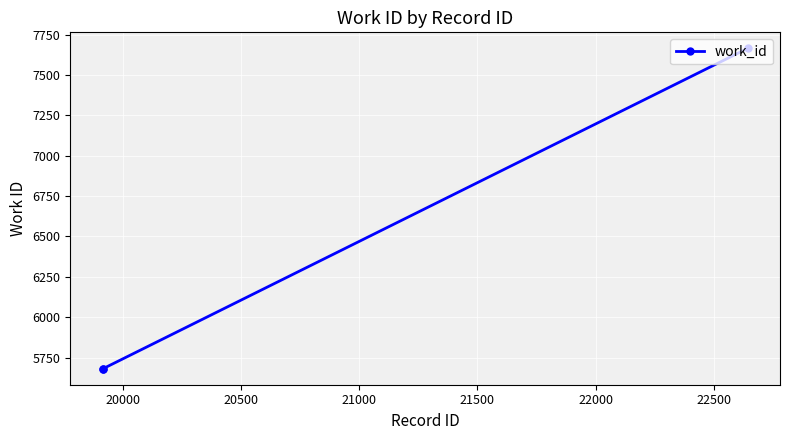

Count the number of values greater than 5681.

1